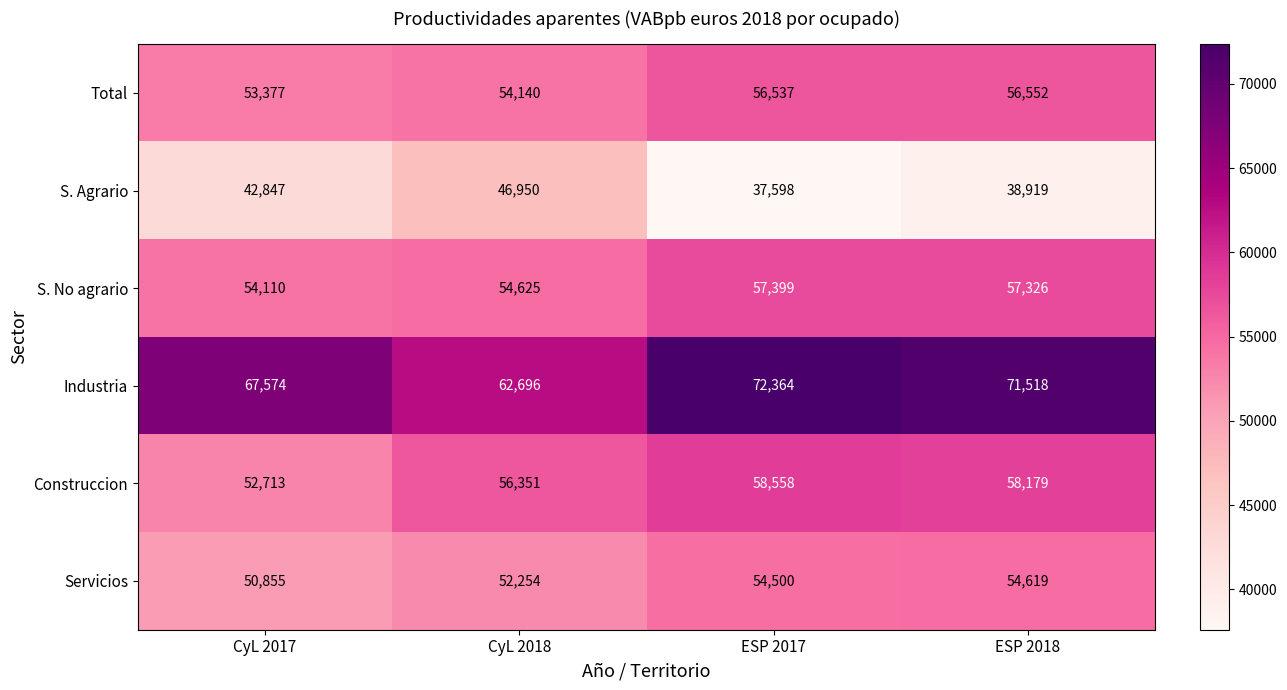

What is the spread (max minus min) of values at ESP 2018?

32599